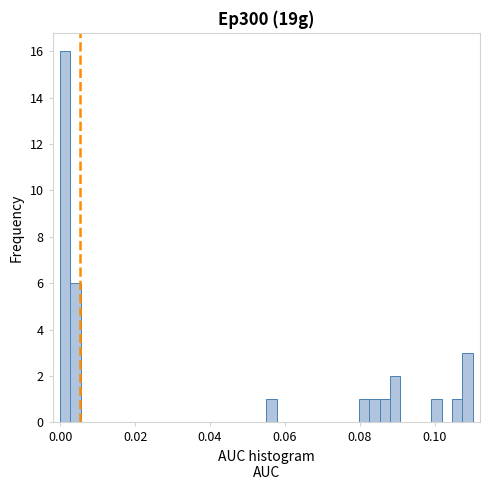

Read against the x-axis, roughly where is the centre of the tallest bar?

0.002